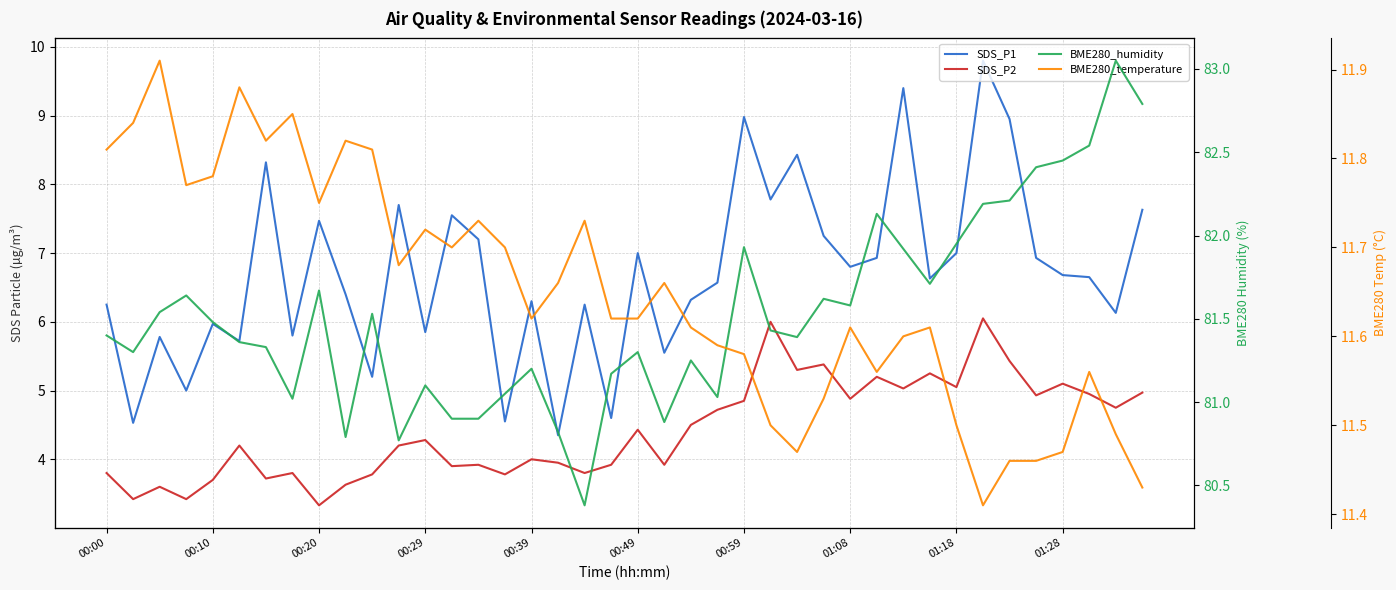

What is the total value across all series at 15?

101.1